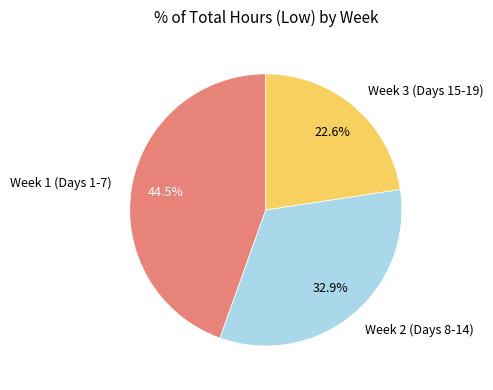

Which slice is the largest?

Week 1 (Days 1-7)